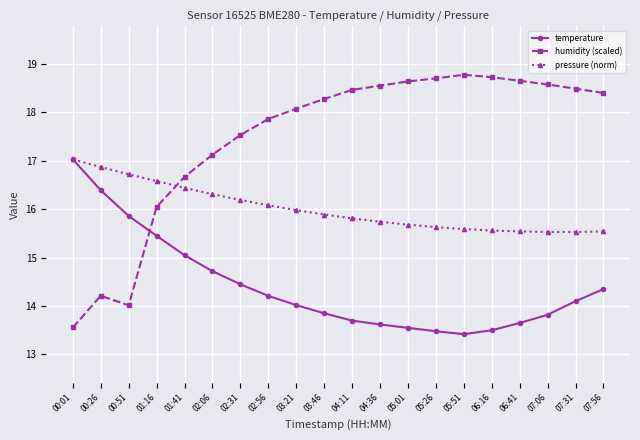

What is the label of the 17th point from the right?

01:16